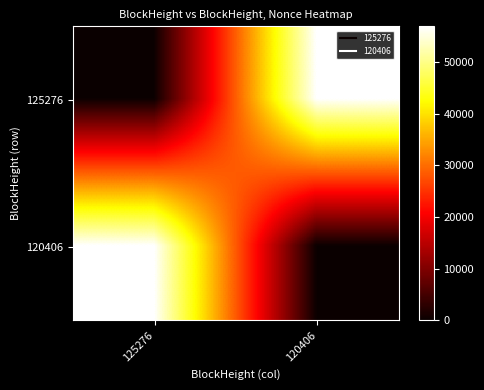

At which category is the sum across all series the highest?

125276